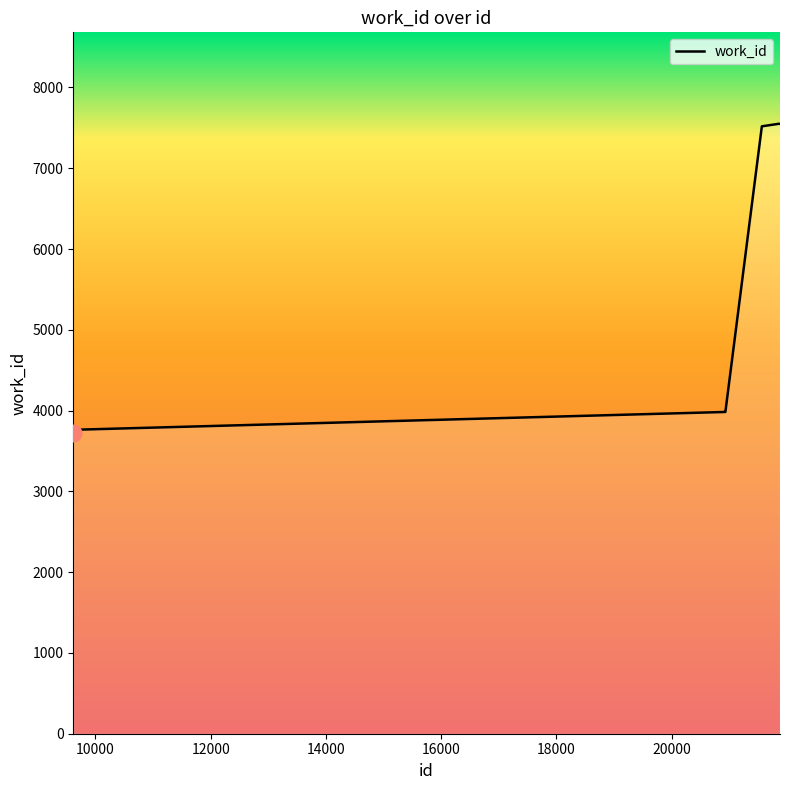

What is the difference between the maximum and minimum values?

3829